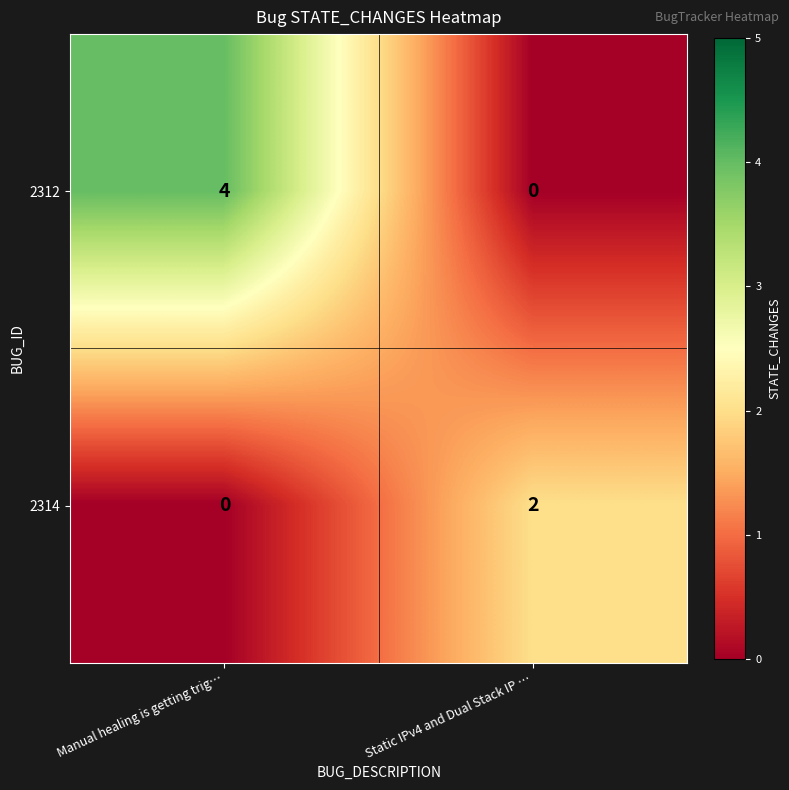

Which series changed the most between Manual healing is getting trig… and Static IPv4 and Dual Stack IP …?

2312